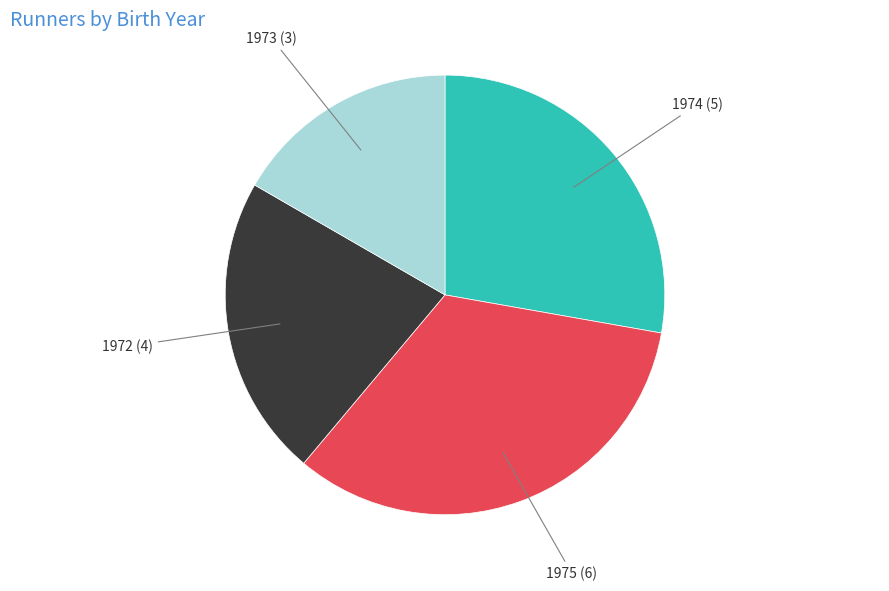

Does any single category account for the majority?

No